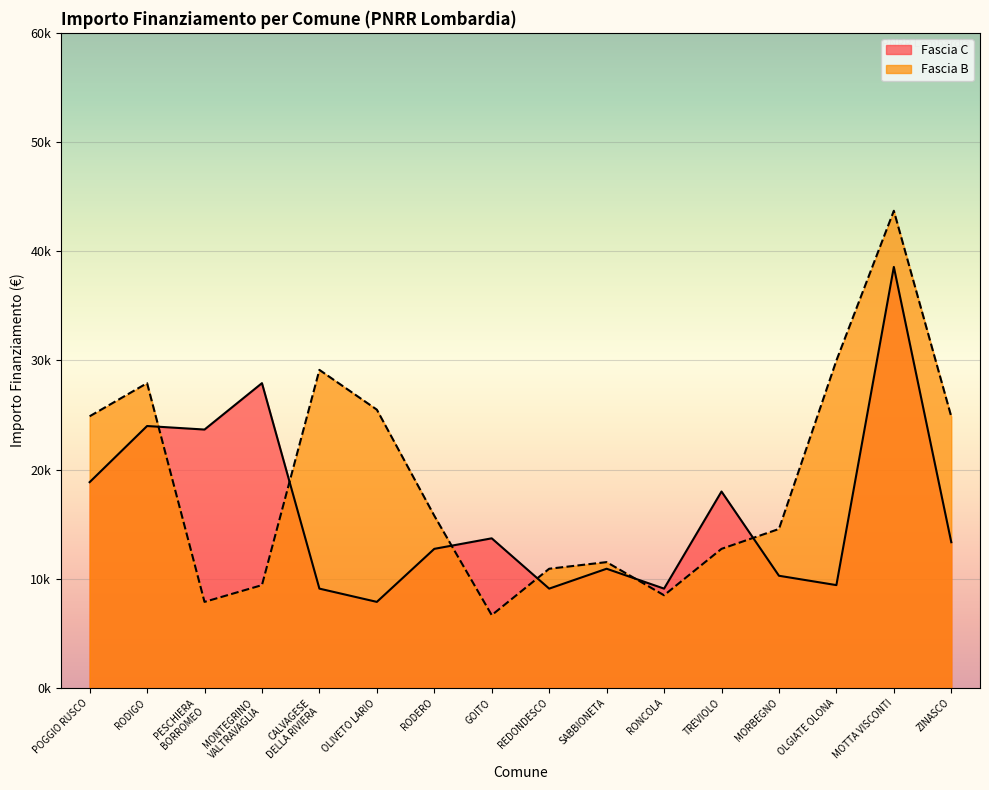

How many data points in Fascia B are less than 15782?

8